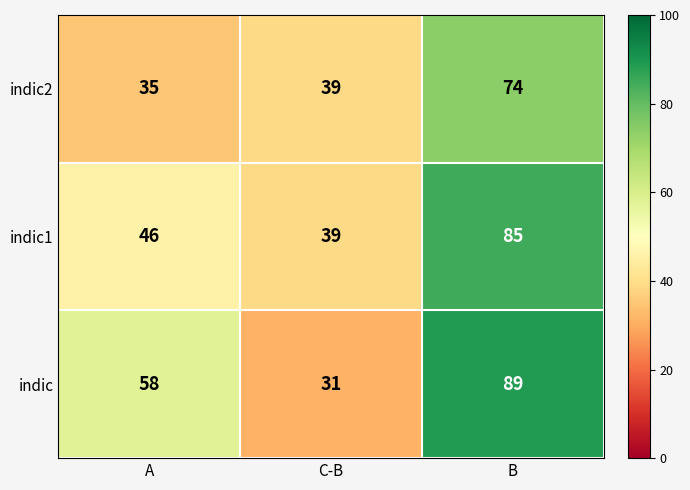

At which category is the sum across all series the highest?

B